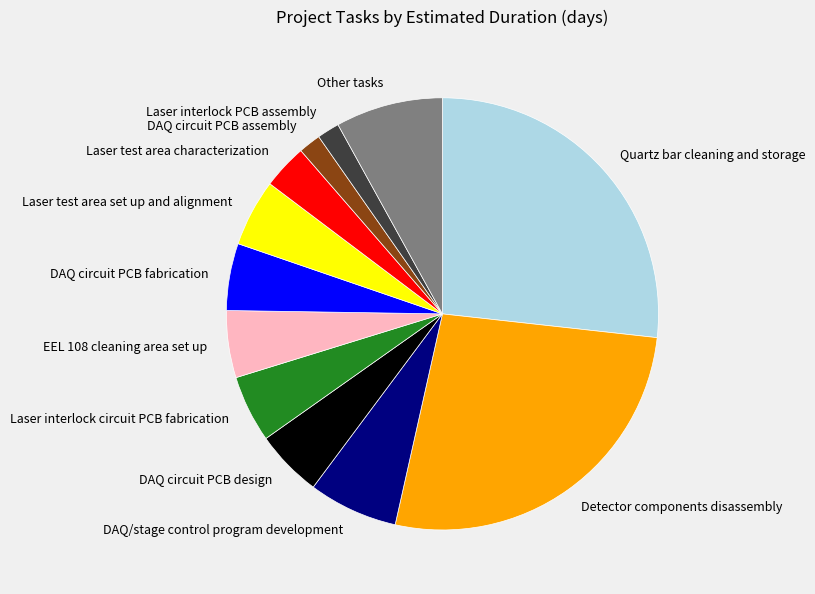

Count the number of slices in the pie.

12